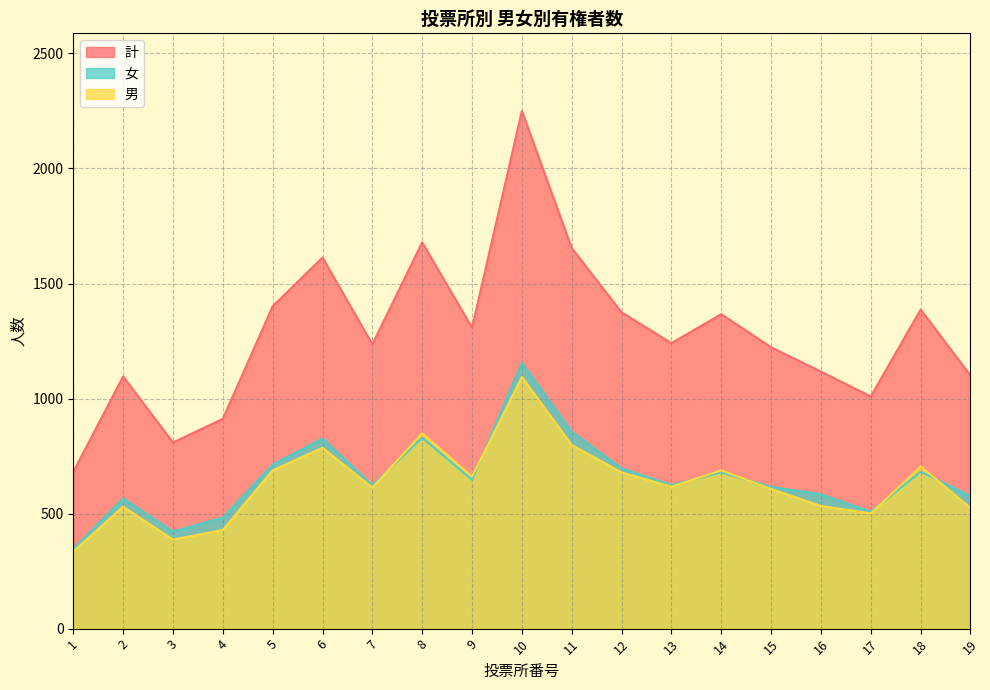

Is it true that 女 equals 1387 at 6?

False